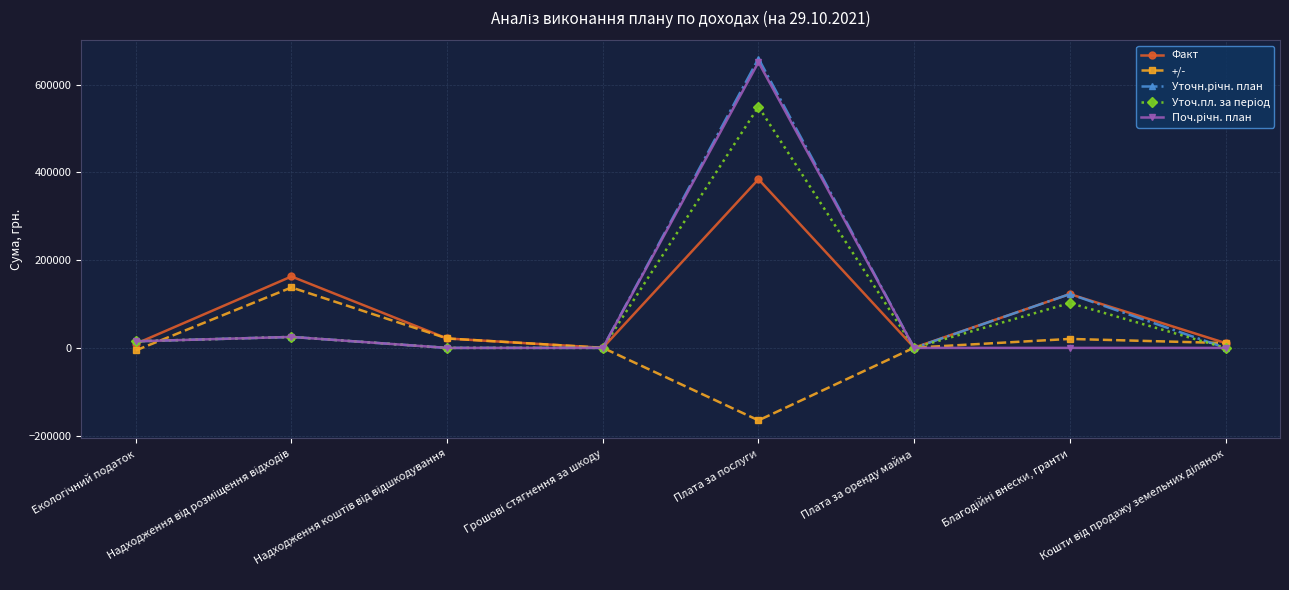

In +/-, how many points are lower than both neighbors (excluding endpoints)?

1